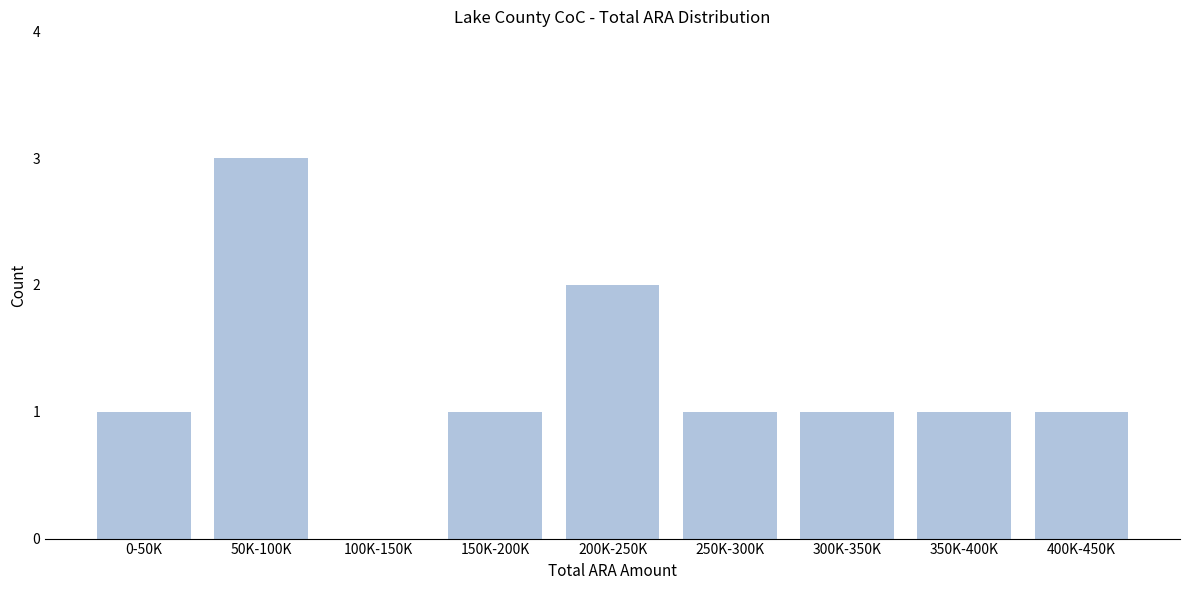

Reading left to right, what are all the values shown in this chart?

0-50K=1	50K-100K=3	100K-150K=0	150K-200K=1	200K-250K=2	250K-300K=1	300K-350K=1	350K-400K=1	400K-450K=1